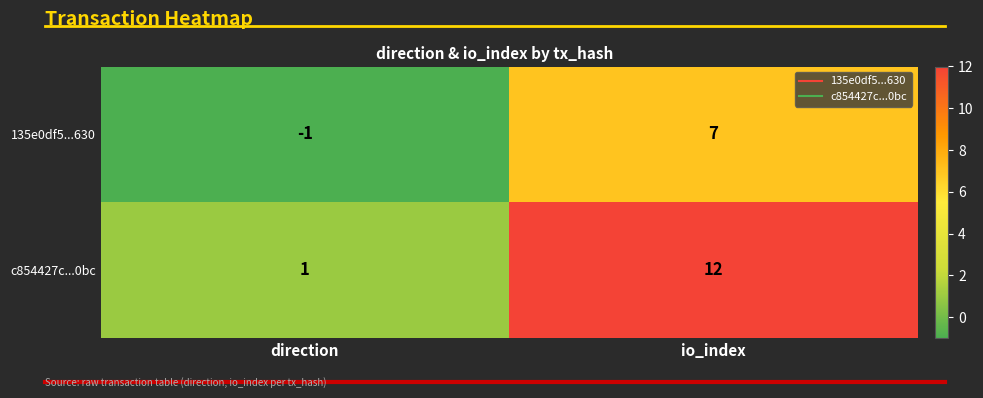

What is the difference between the highest and lowest values at io_index?

5